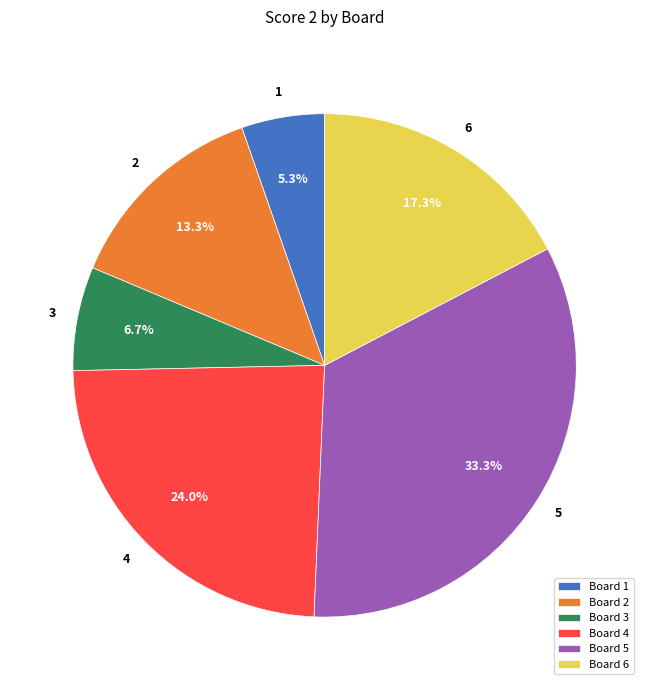

What is the largest slice in the pie chart?

Board 5